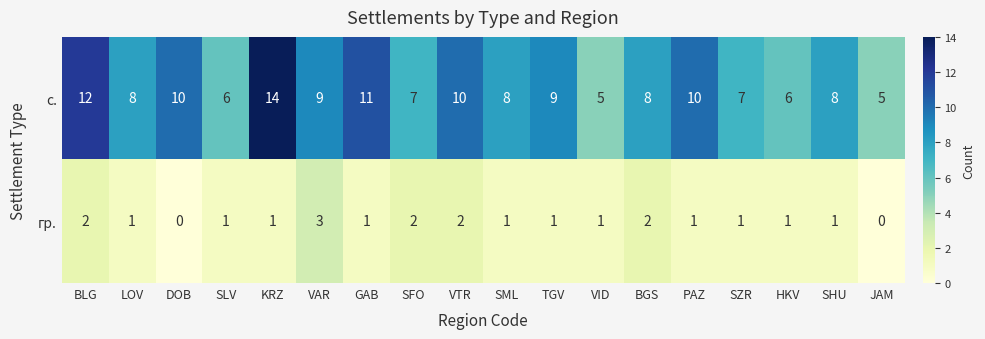

The value of гр. at SHU is 1. True or false?

True